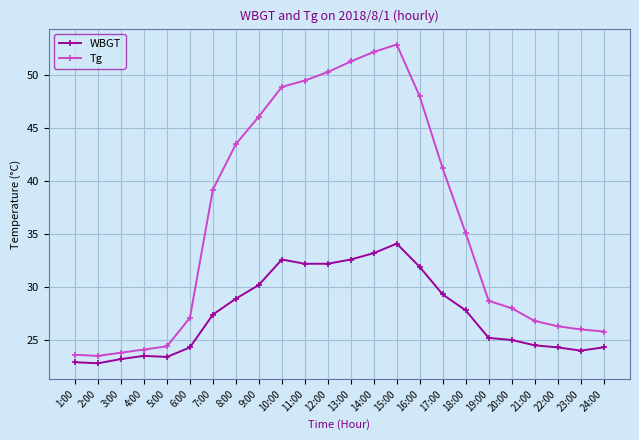

What is the greatest value displayed?

52.9